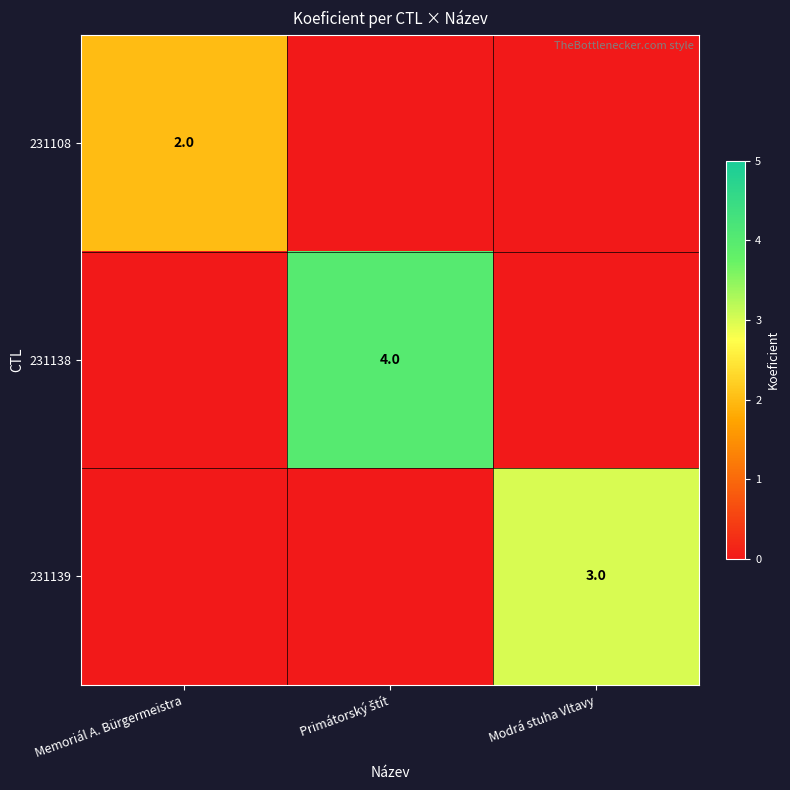

True or false: 231108 has a value of 3 at Memoriál A. Bürgermeistra.

False